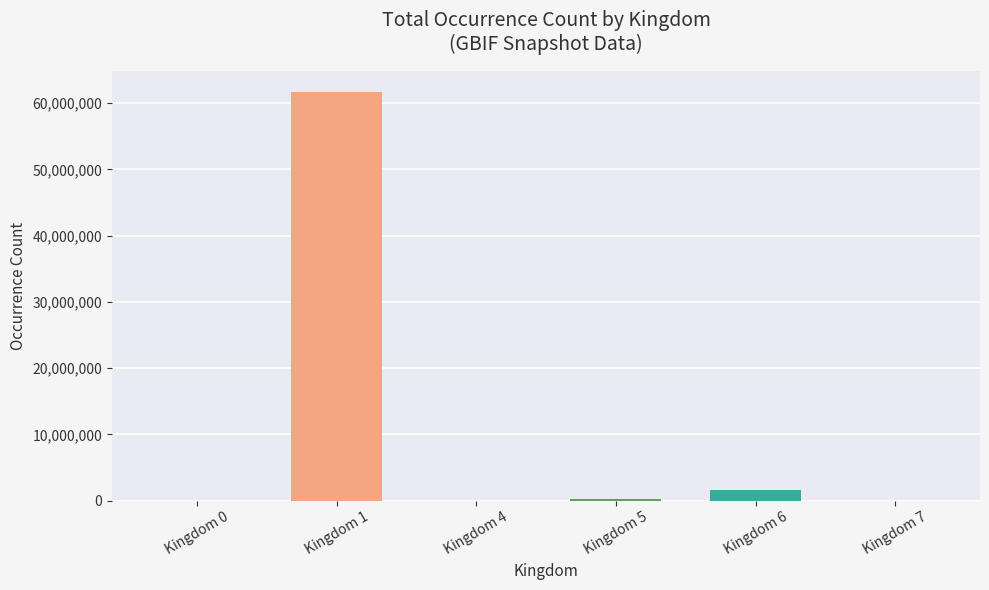

The value at Kingdom 1 is 30371119. True or false?

False